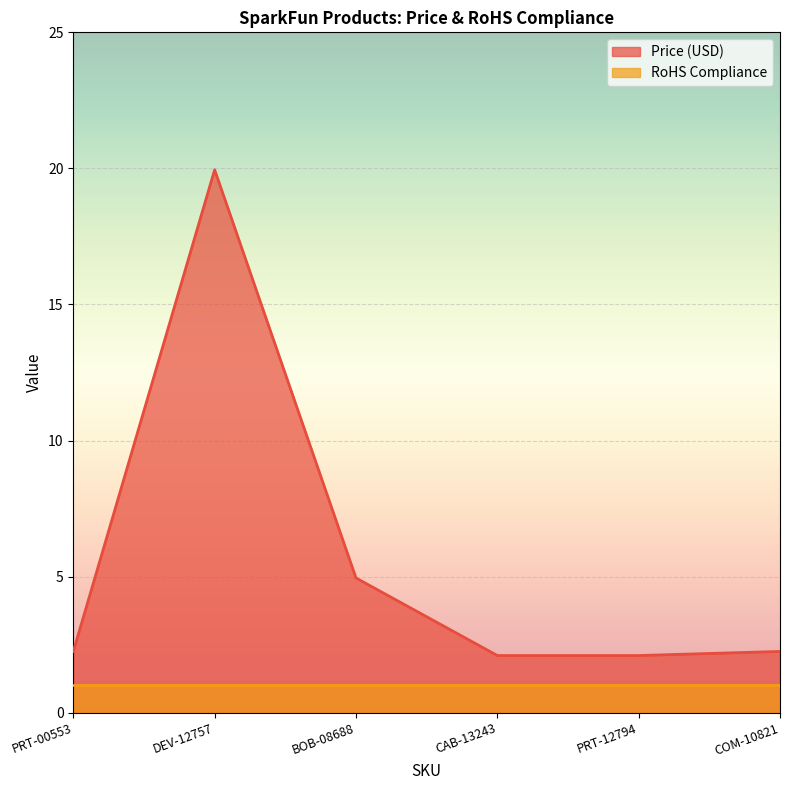

The value at PRT-12794 is 2.1. True or false?

True